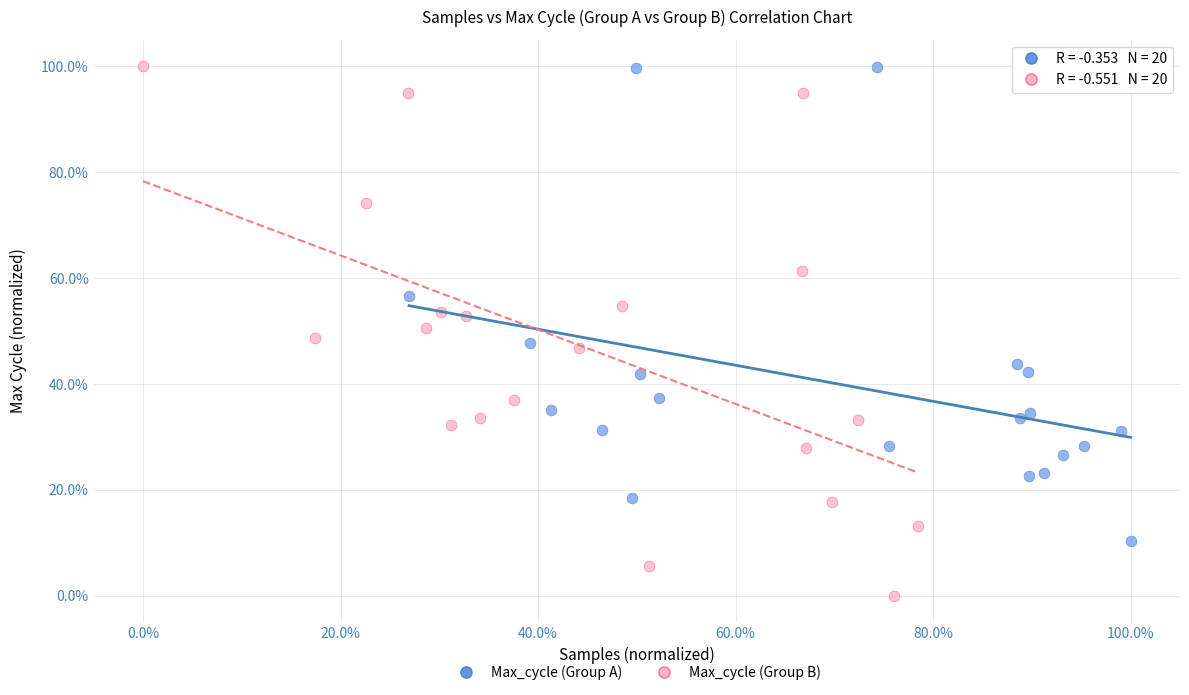

Which series contains the lowest Y value?

Max_cycle (Group B)